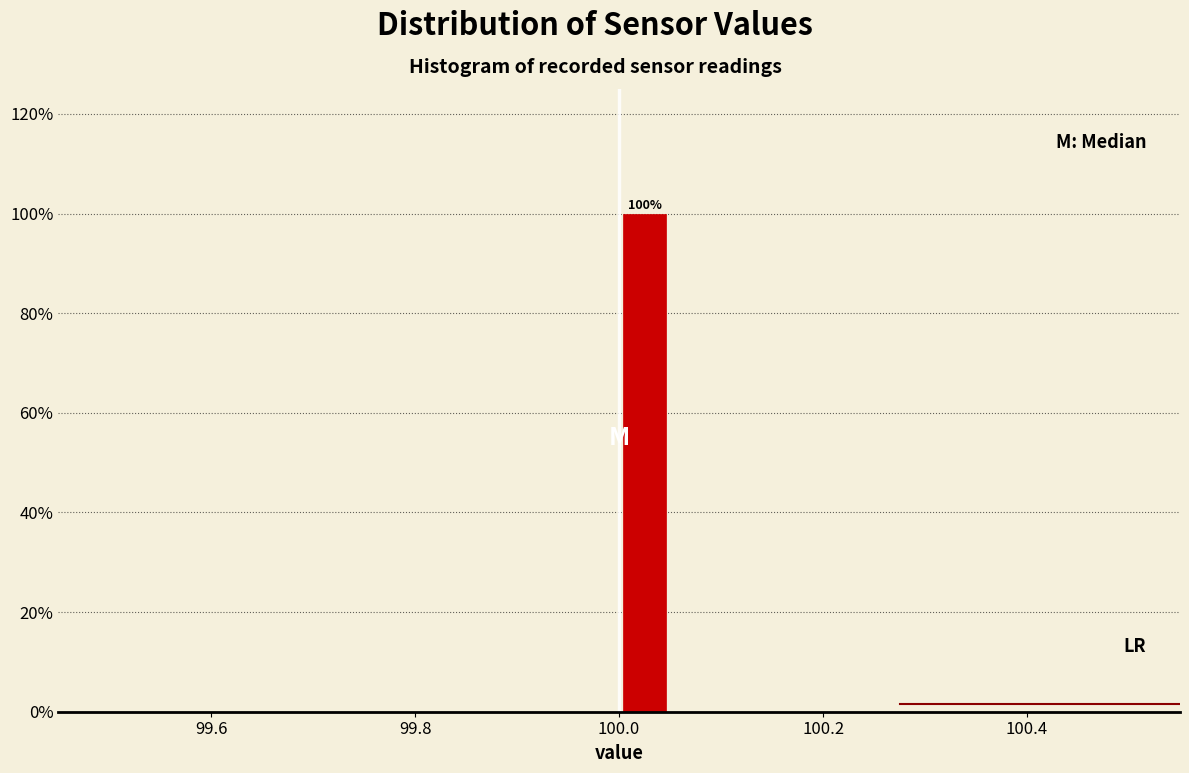

Read against the x-axis, roughly where is the centre of the tallest bar?

100.02